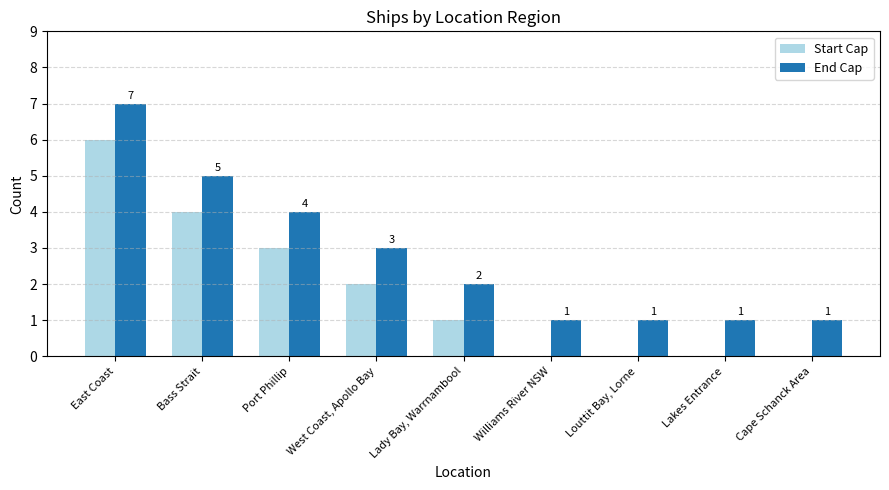

Is it true that Start Cap equals 2 at West Coast, Apollo Bay?

True